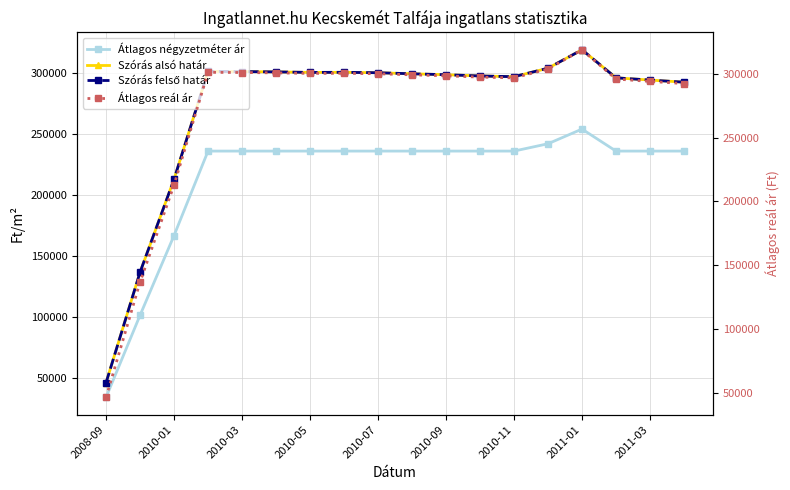

Rank the series by their maximum value, from lowest to highest.

Átlagos négyzetméter ár, Szórás alsó határ, Szórás felső határ, Átlagos reál ár